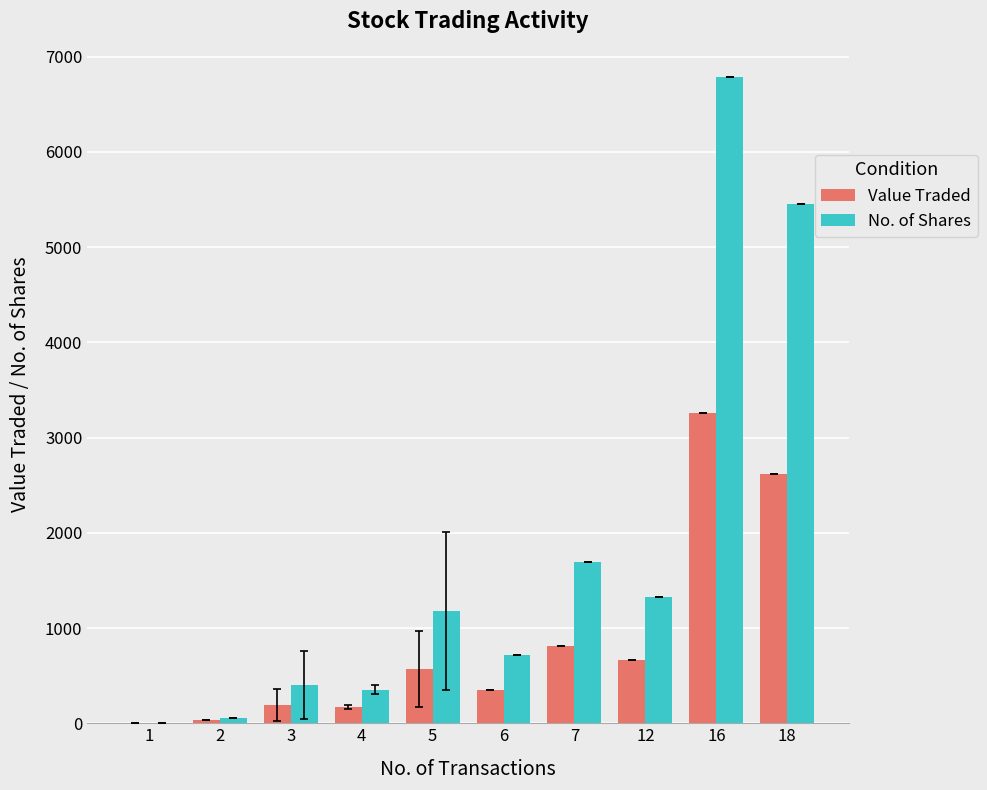

The value of Value Traded at 5 is 568.2. True or false?

True